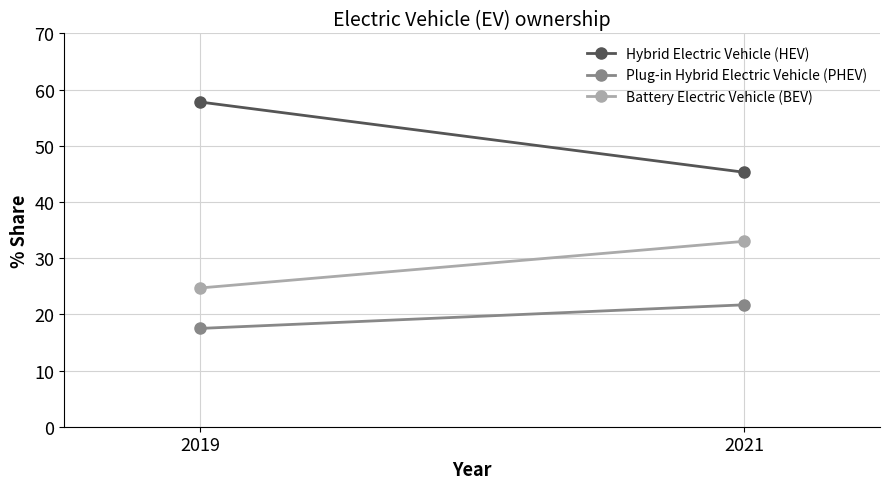

What is the sum of all Battery Electric Vehicle (BEV) values?

57.7